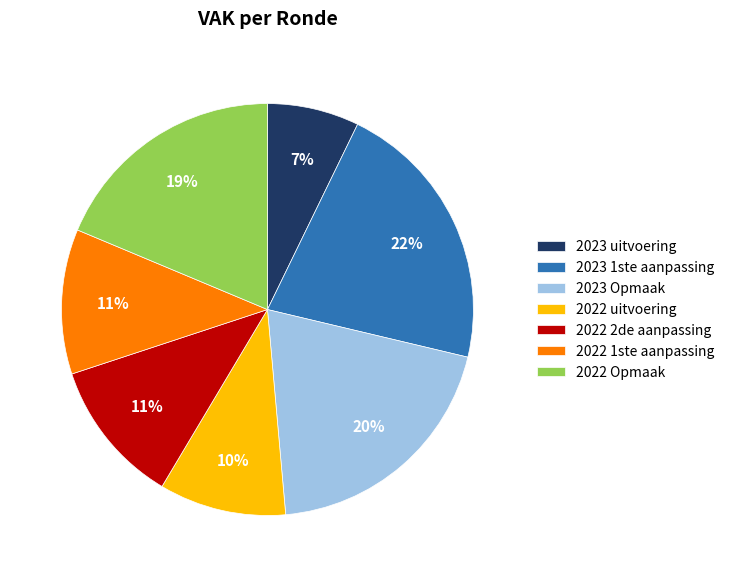

Which has a higher value, 2022 Opmaak or 2023 Opmaak?

2023 Opmaak